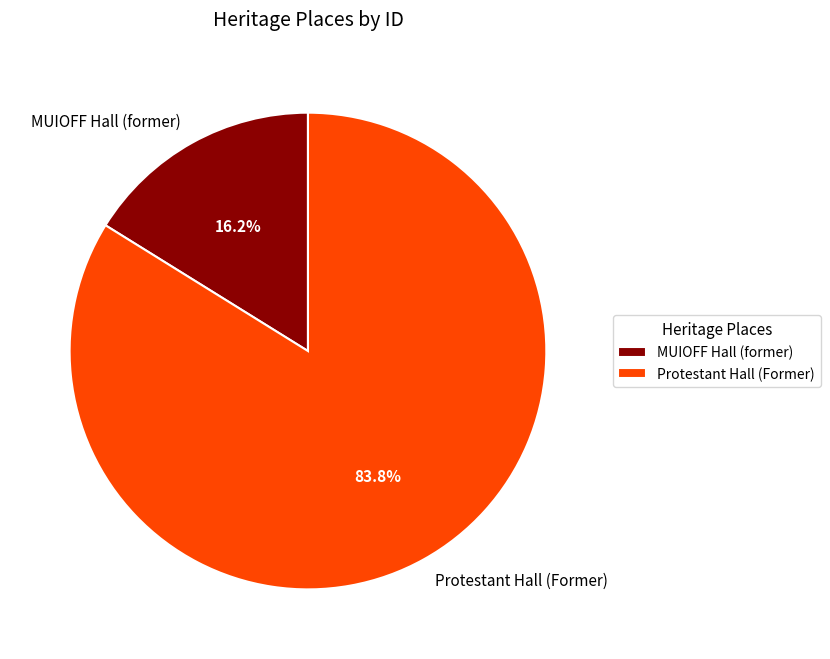

Between Protestant Hall (Former) and MUIOFF Hall (former), which is larger?

Protestant Hall (Former)